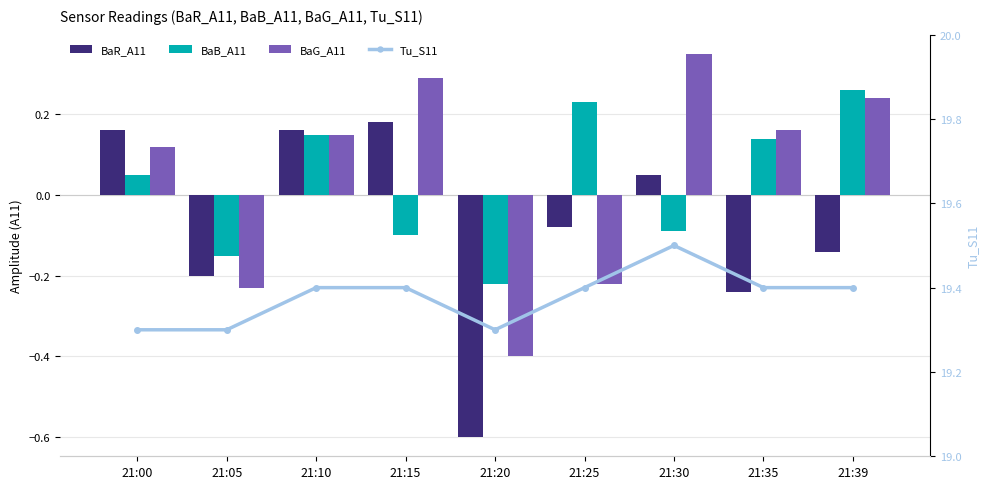

Reading left to right, transcribe all the data shown in this chart.

BaR_A11: 0.2	-0.2	0.2	0.2	-0.6	-0.1	0.1	-0.2	-0.1
BaB_A11: 0.1	-0.1	0.1	-0.1	-0.2	0.2	-0.1	0.1	0.3
BaG_A11: 0.1	-0.2	0.1	0.3	-0.4	-0.2	0.3	0.2	0.2
Tu_S11: 19.3	19.3	19.4	19.4	19.3	19.4	19.5	19.4	19.4